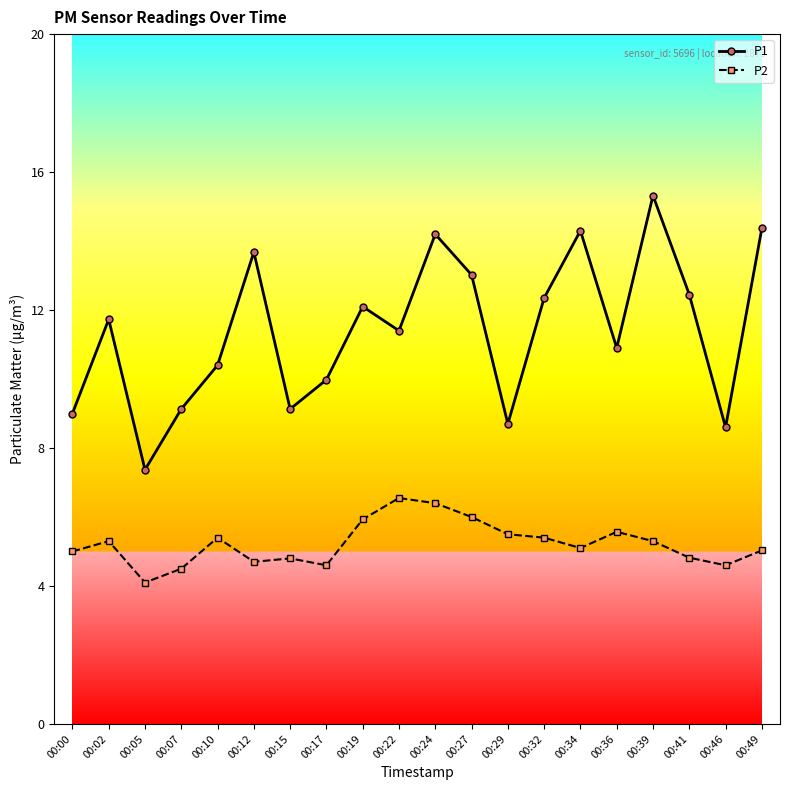

What is the value of the P2 point at the 19th from the left?

4.6